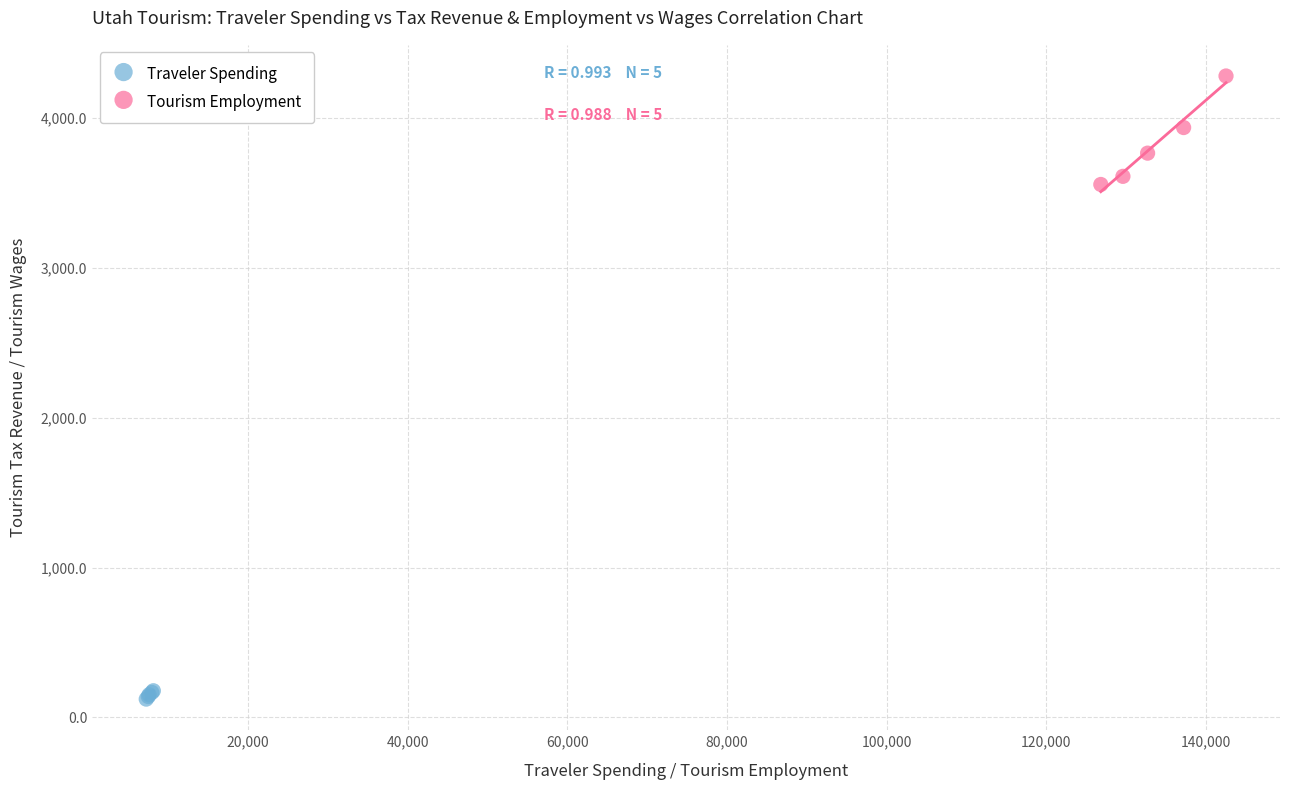

Which series reaches the maximum Y coordinate?

Tourism Employment